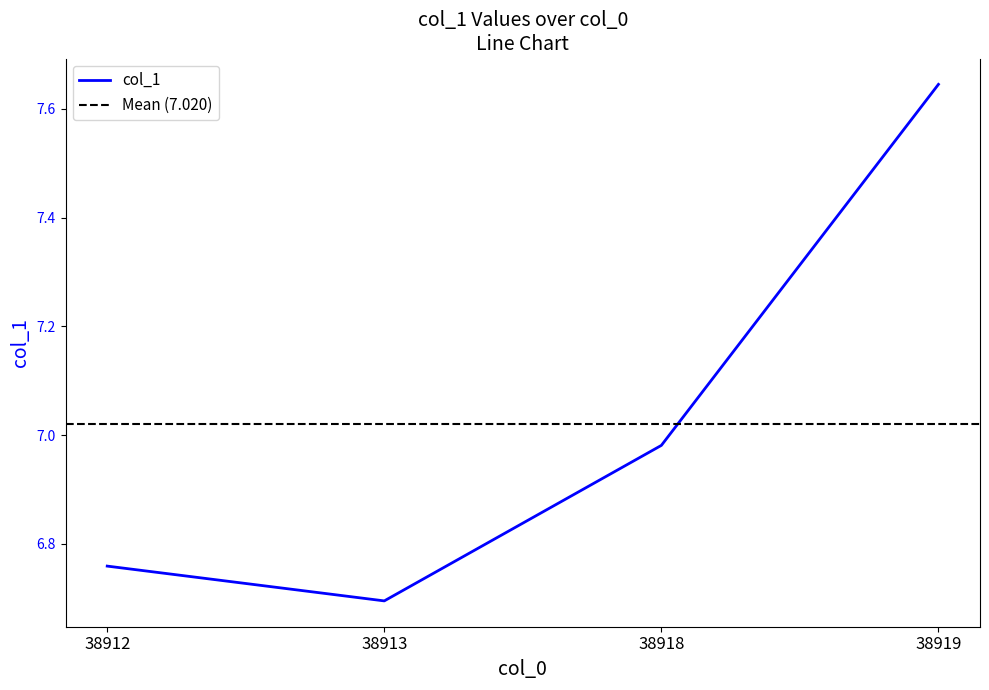

What is the greatest value displayed?

7.6